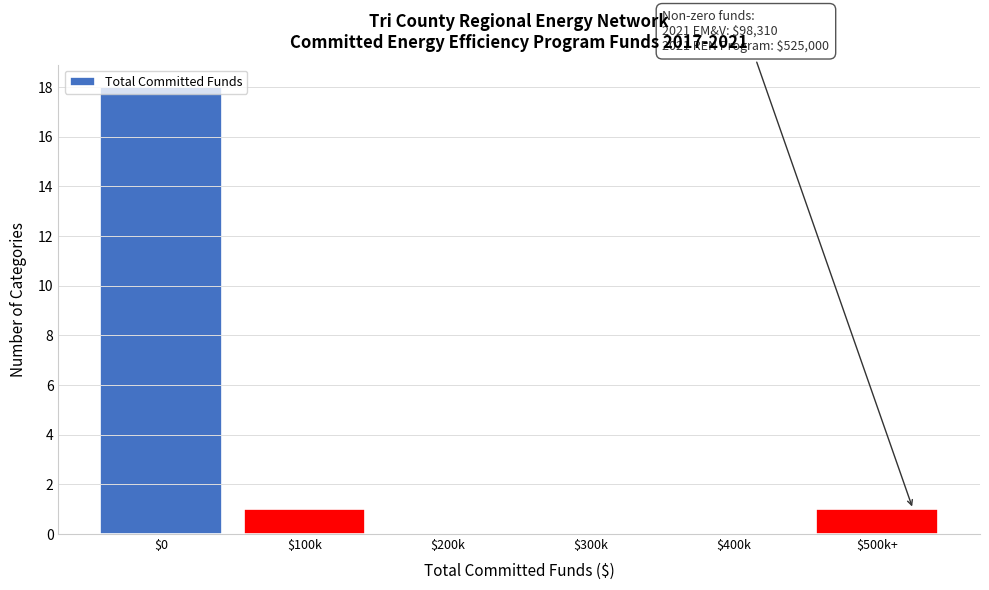

What is the maximum value shown in the chart?

18